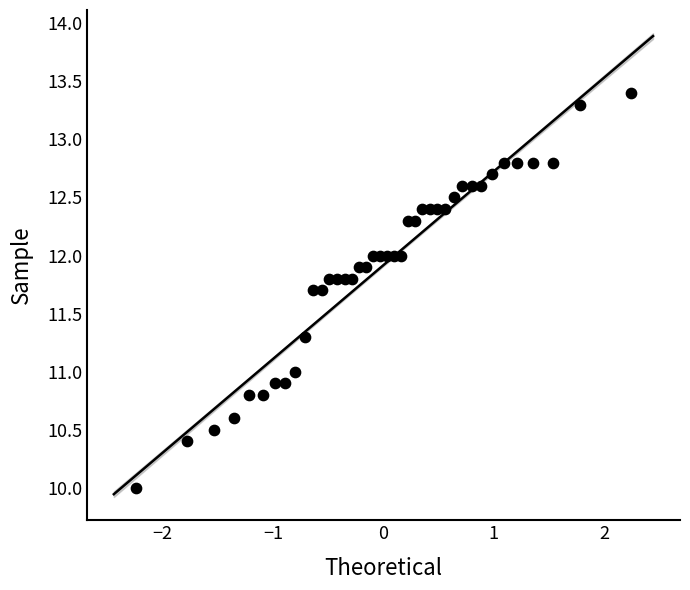

What is the range of X values (max minus min)?

4.5